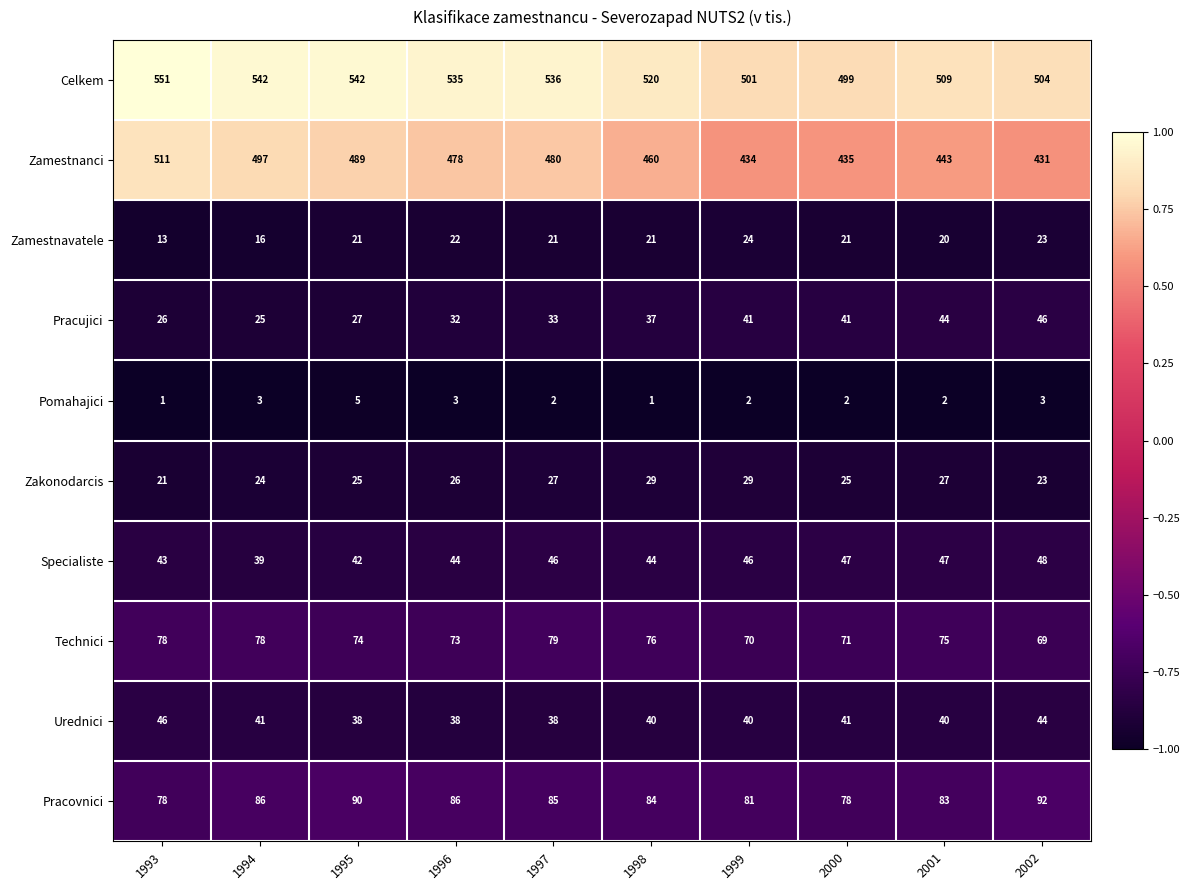

What is the difference between the second highest and second lowest values in the Zamestnanci series?

63